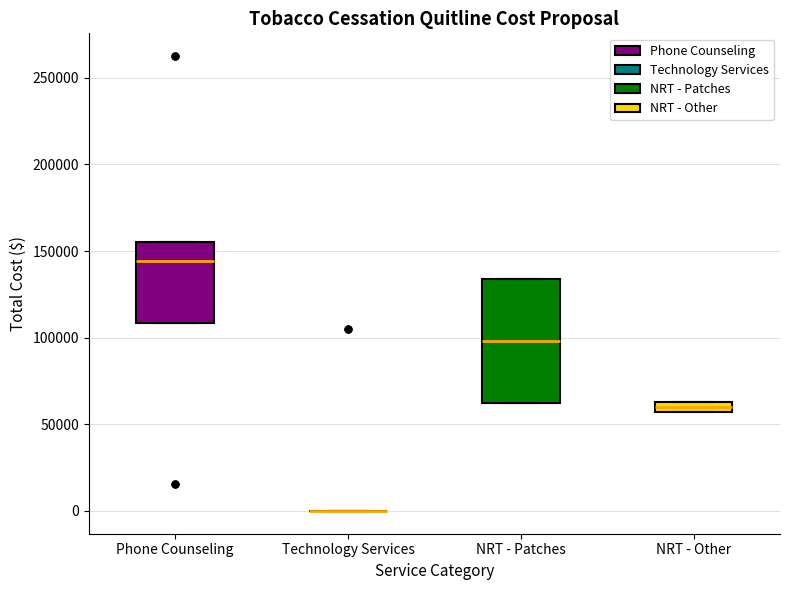

Where is the upper edge of the box for NRT - Other on the y-axis? The values are not printed on the chart, so give them approximately, as read against the axis.

65000